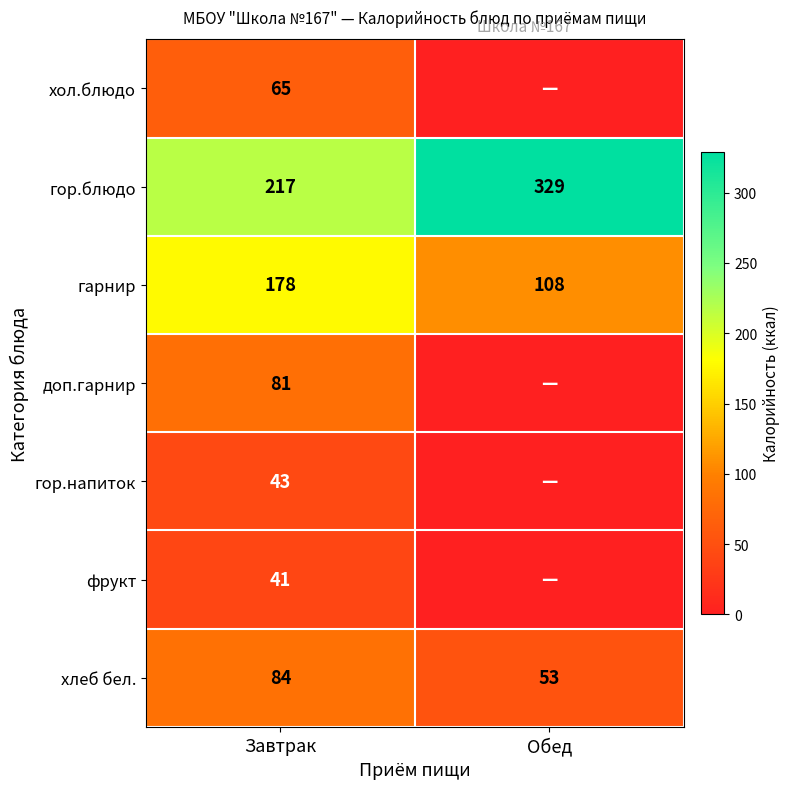

Count the хлеб бел. values in the range 53 to 84.

2